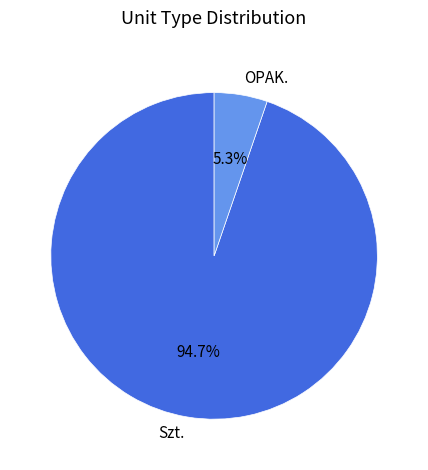

Between Szt. and OPAK., which is larger?

Szt.